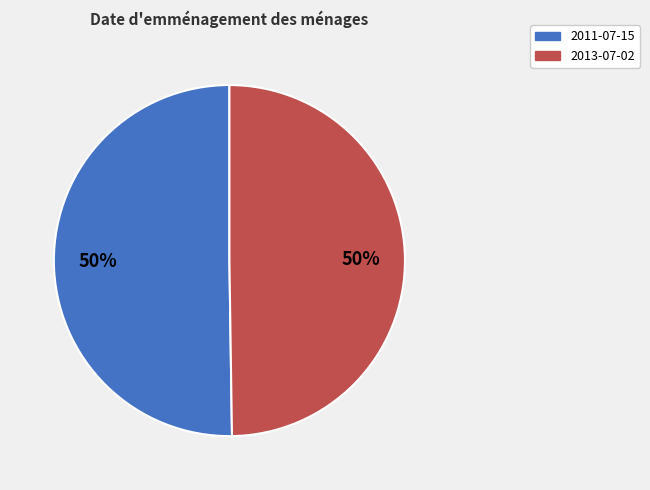

True or false: 2011-07-15 accounts for 65% of the total.

False